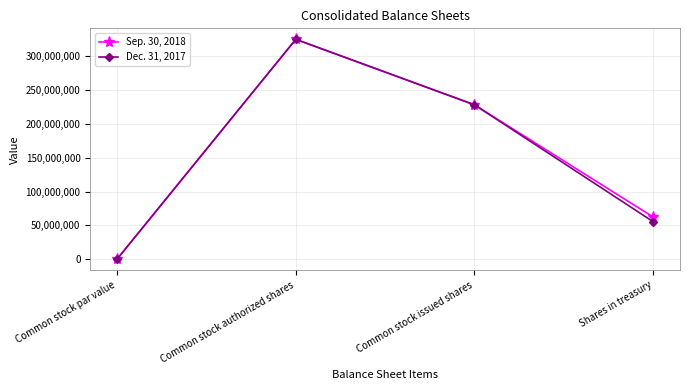

At which category does Sep. 30, 2018 reach its first local peak?

Common stock authorized shares